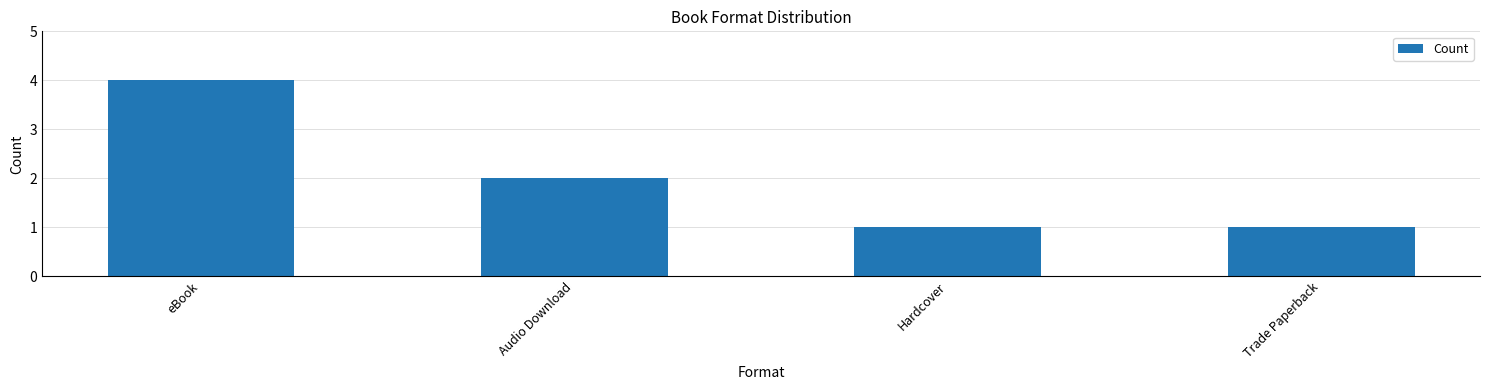

How many values are between 1 and 4?

4